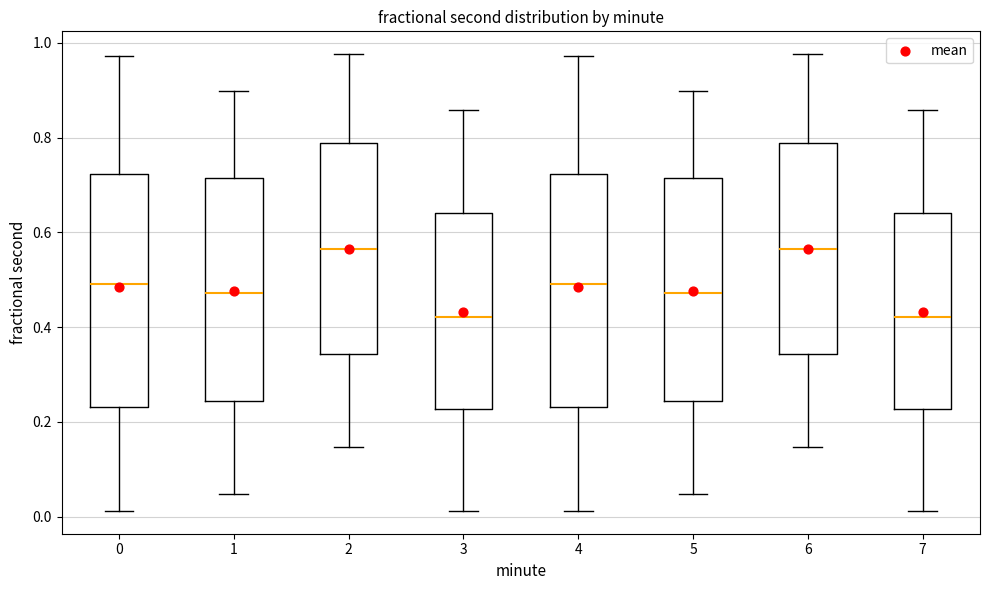

Where does the median line of the box at x = 7 sit on the y-axis? The values are not printed on the chart, so give them approximately, as read against the axis.

0.42